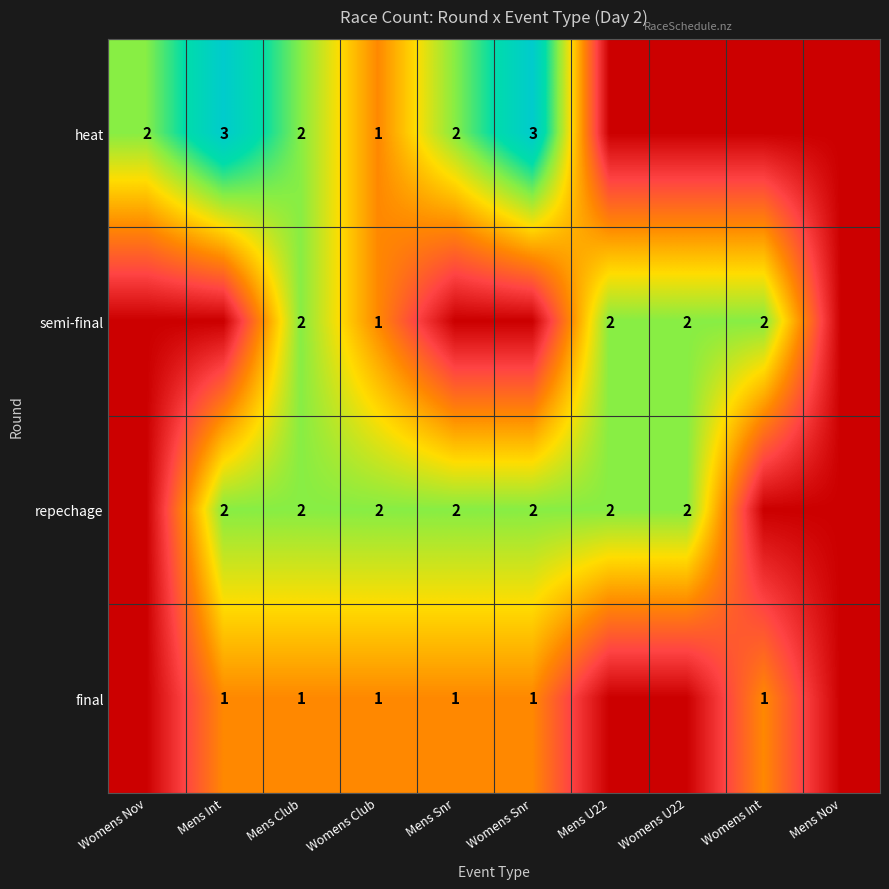

True or false: final has a value of 1 at Womens Club.

True